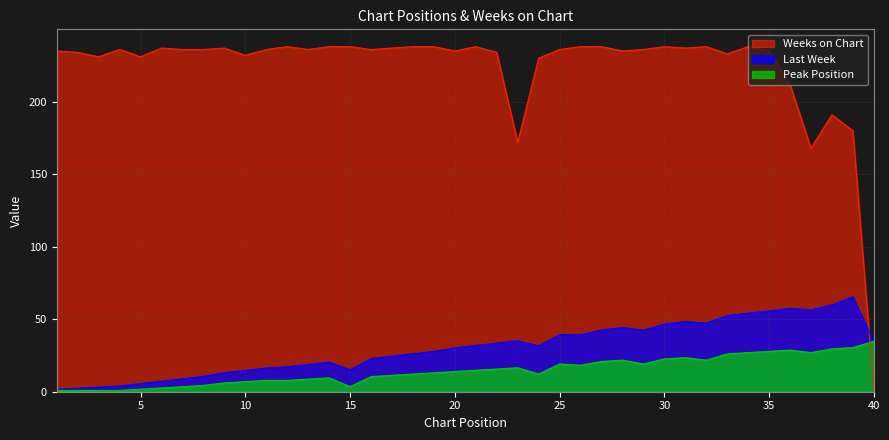

The Peak Position series shows 2.4 at 7. True or false?

False